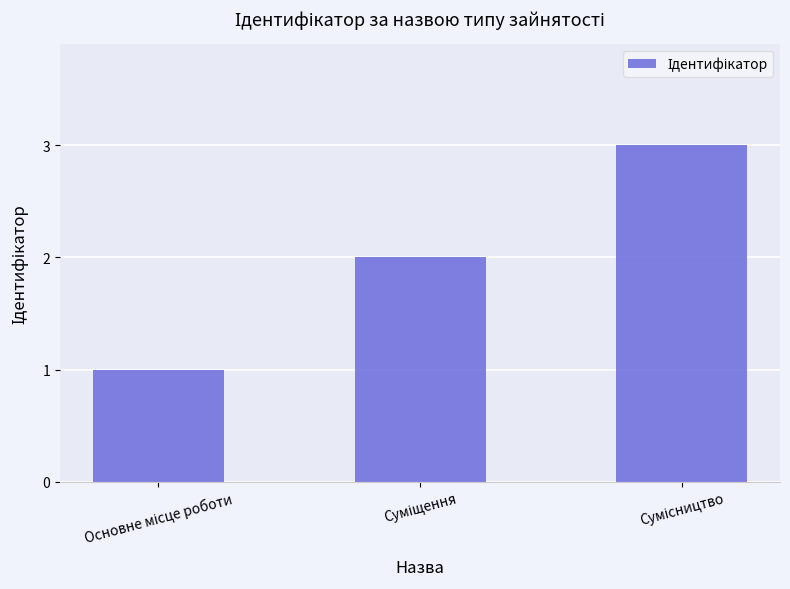

What is the maximum value shown in the chart?

3